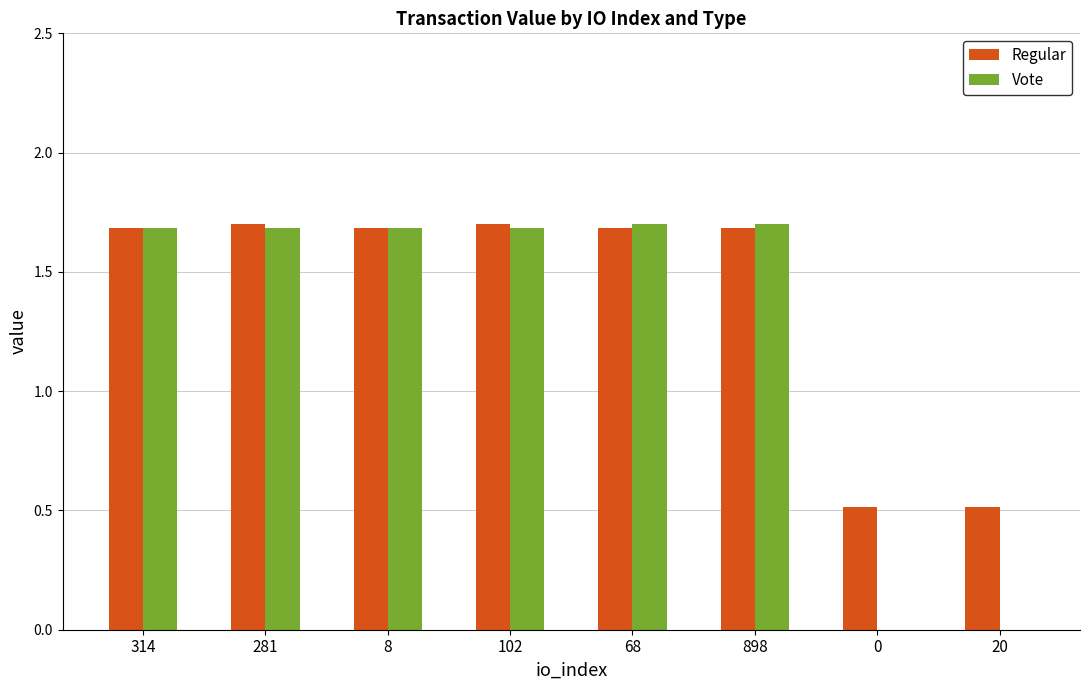

The Vote series shows -0.7 at 20. True or false?

False